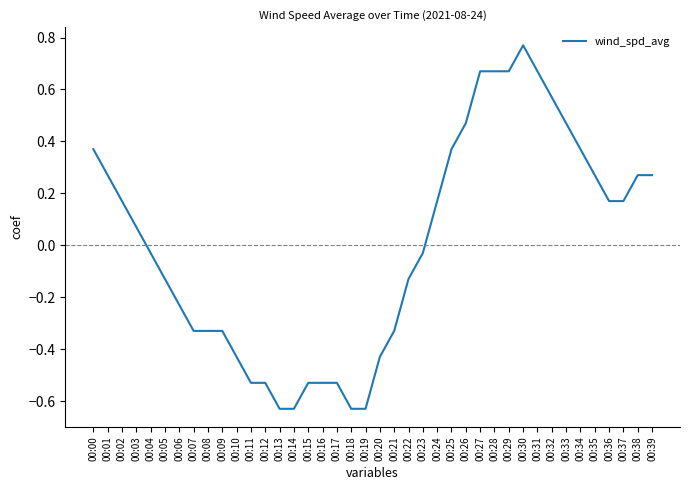

The value at 00:27 is 1.2. True or false?

False